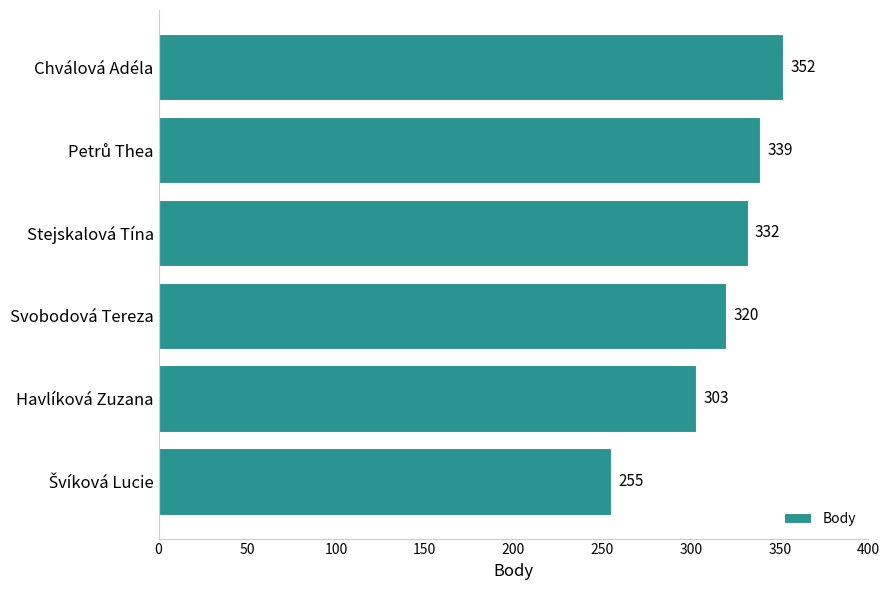

What is the difference between the maximum and minimum values?

97